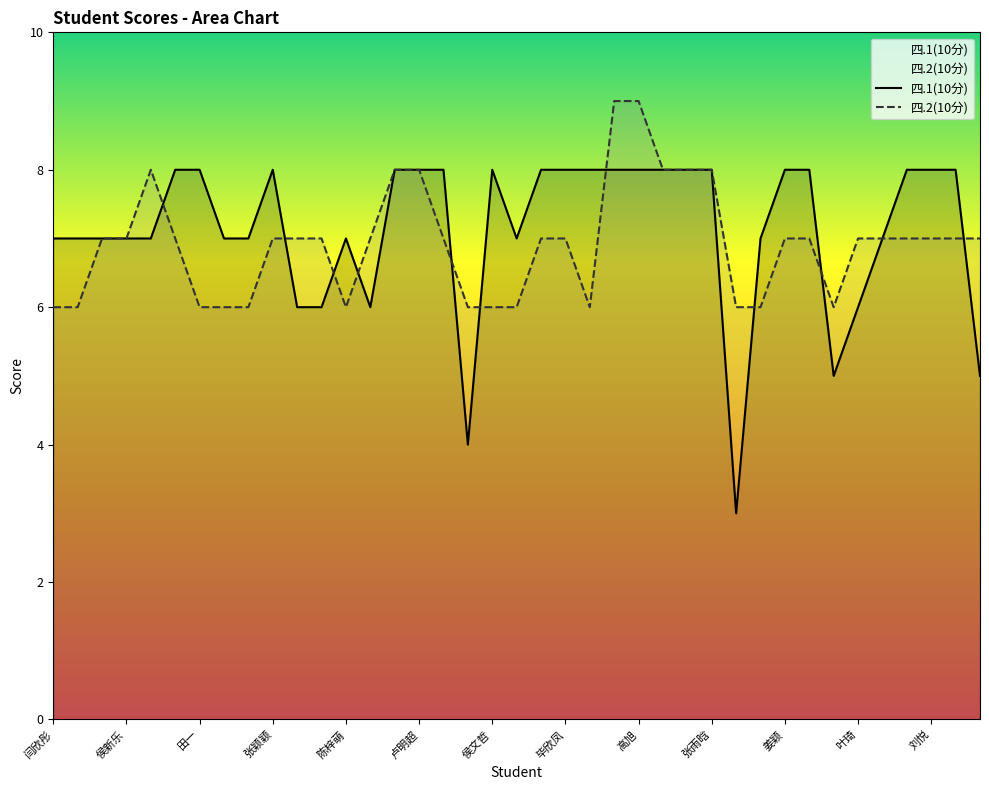

How many times do 四.2(10分) and 四.1(10分) cross each other?

10